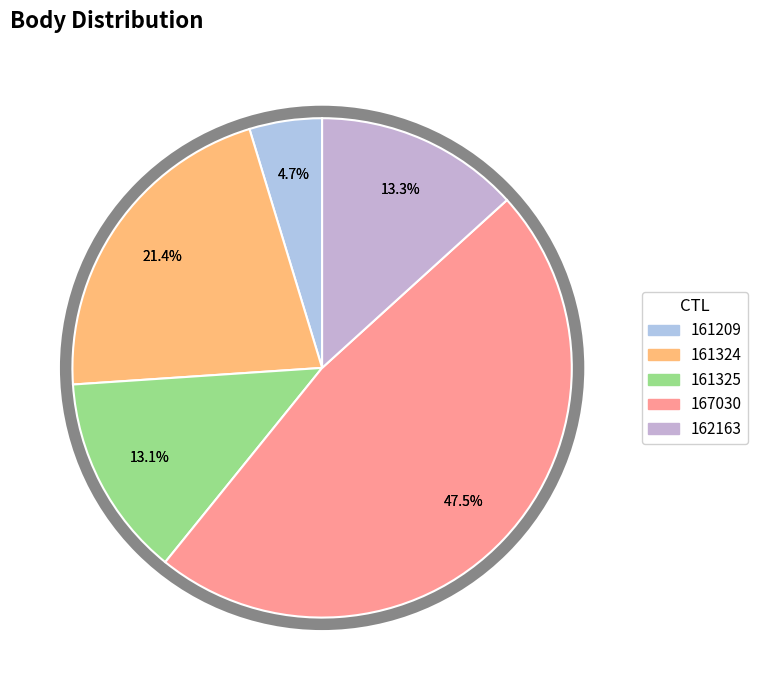

What portion of the pie excludes 161209?

95.3%